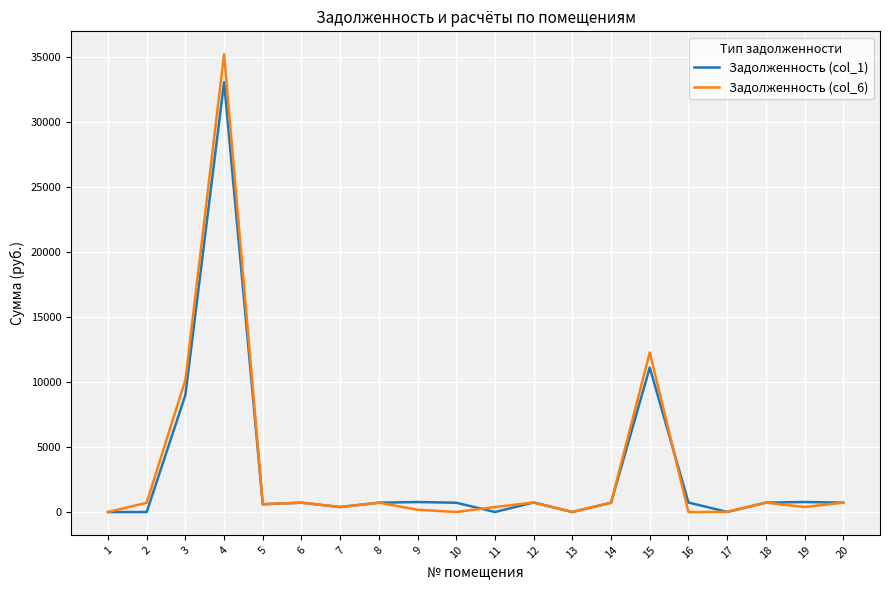

What are all the series names shown in the legend?

Задолженность (col_1), Задолженность (col_6)